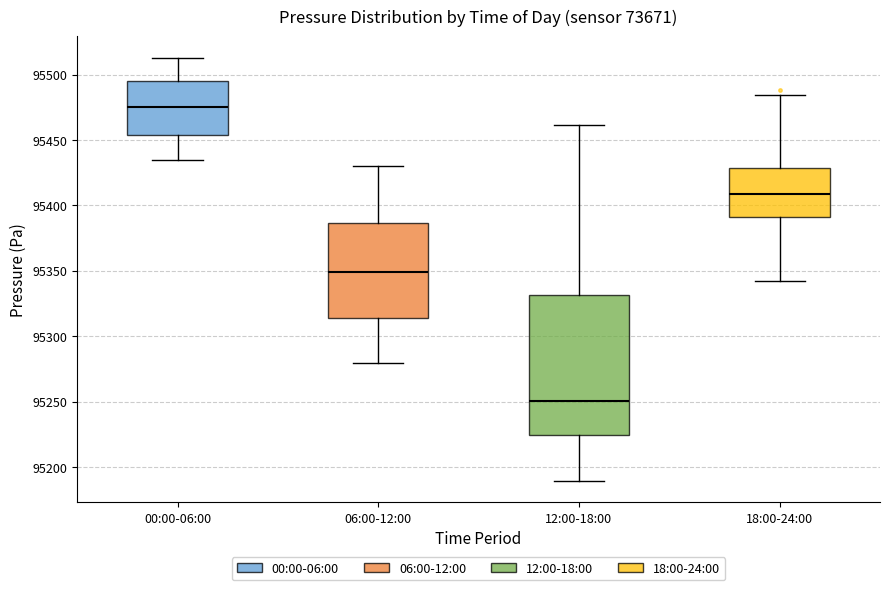

Where is the lower edge of the box for 00:00-06:00 on the y-axis? The values are not printed on the chart, so give them approximately, as read against the axis.

95455